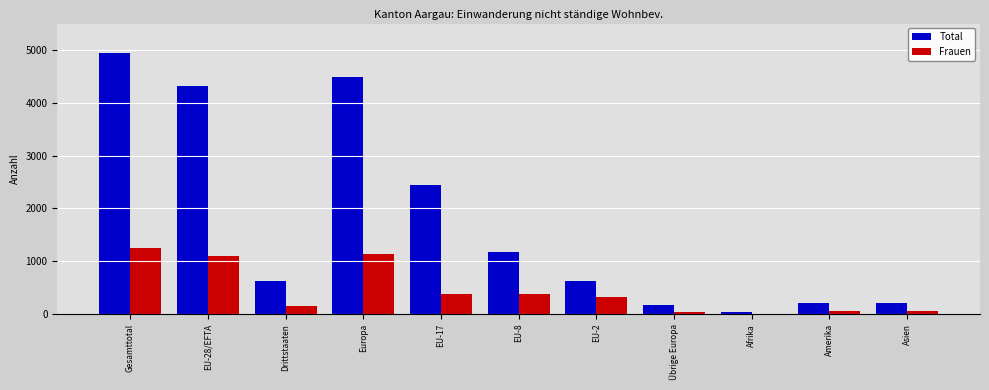

What is the highest value of the Total series?

4943